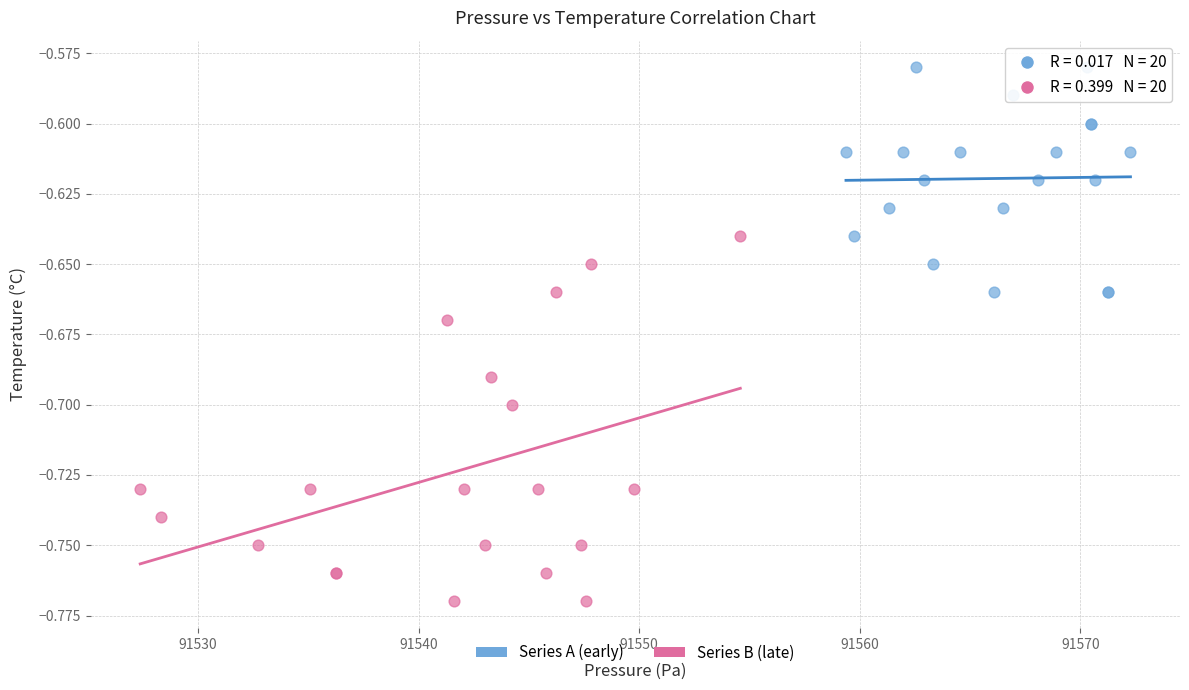

Which series contains the highest Y value?

Series A (early)